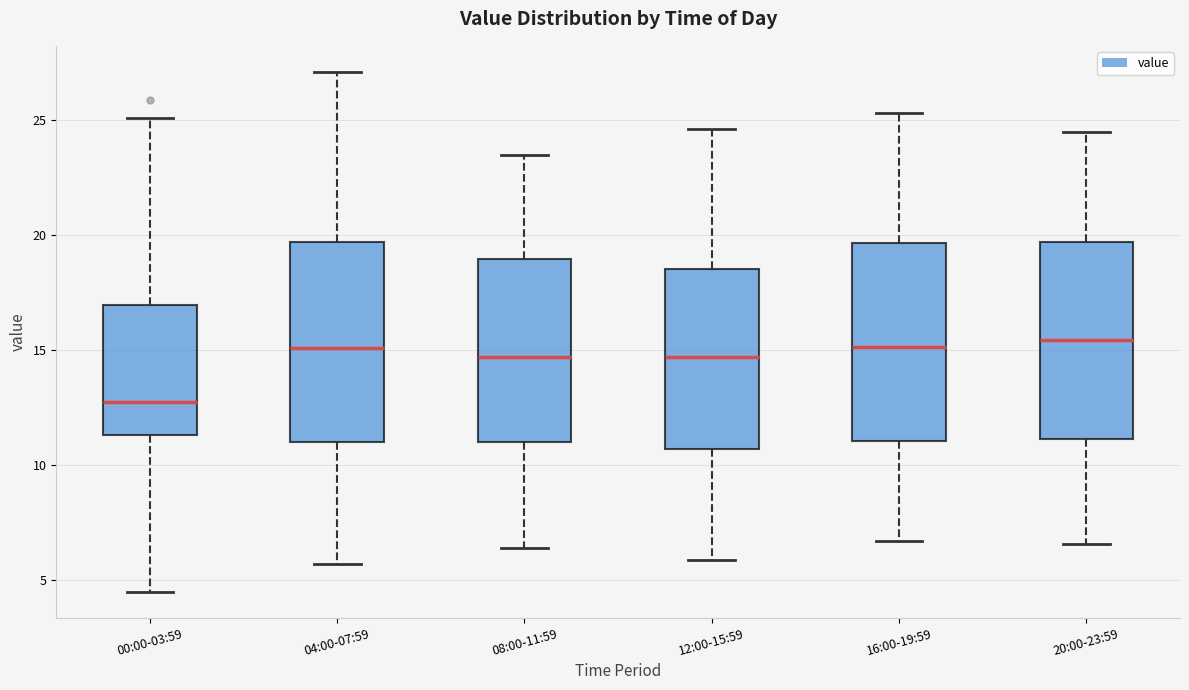

Reading left to right, transcribe this box plot: for each box, give where its median line is, the range the box spans, and where its two whiskers end, as read against the y-axis. The values are not printed on the chart, so give them approximately, as read against the axis.

00:00-03:59: median 13.0, box 11.5 to 17.0, whiskers 4.5 to 25.0
04:00-07:59: median 15.0, box 11.0 to 19.5, whiskers 5.5 to 27.0
08:00-11:59: median 14.5, box 11.0 to 19.0, whiskers 6.5 to 23.5
12:00-15:59: median 14.5, box 10.5 to 18.5, whiskers 6.0 to 24.5
16:00-19:59: median 15.0, box 11.0 to 19.5, whiskers 6.5 to 25.5
20:00-23:59: median 15.5, box 11.0 to 19.5, whiskers 6.5 to 24.5